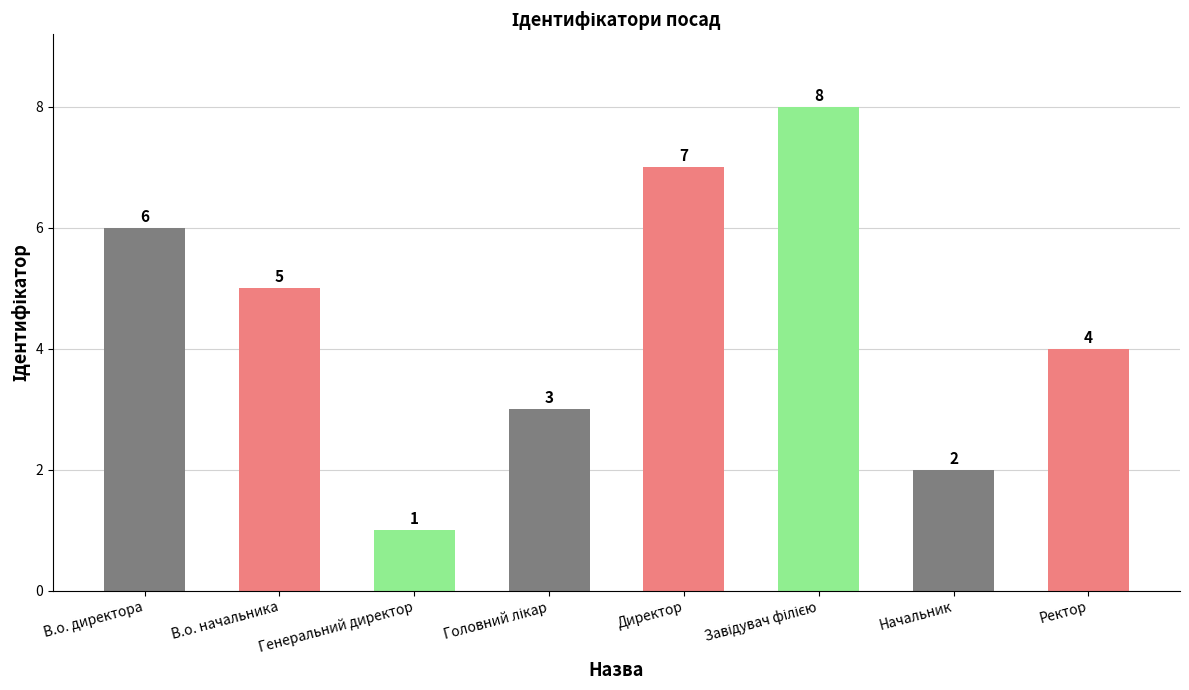

What is the label of the 2nd bar from the right?

Начальник